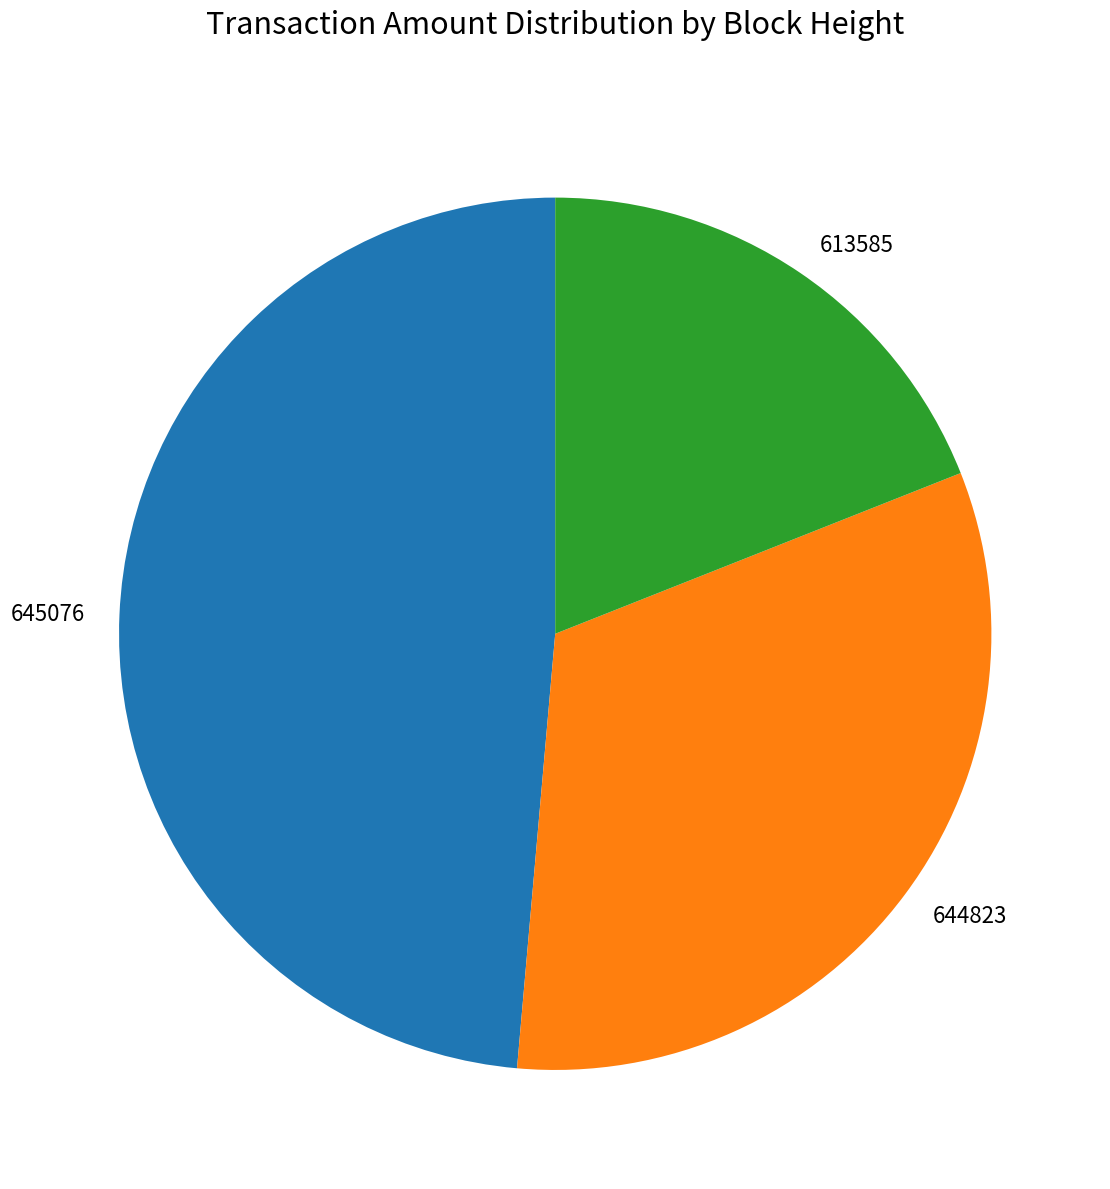

Is 644823 the majority of the pie?

No